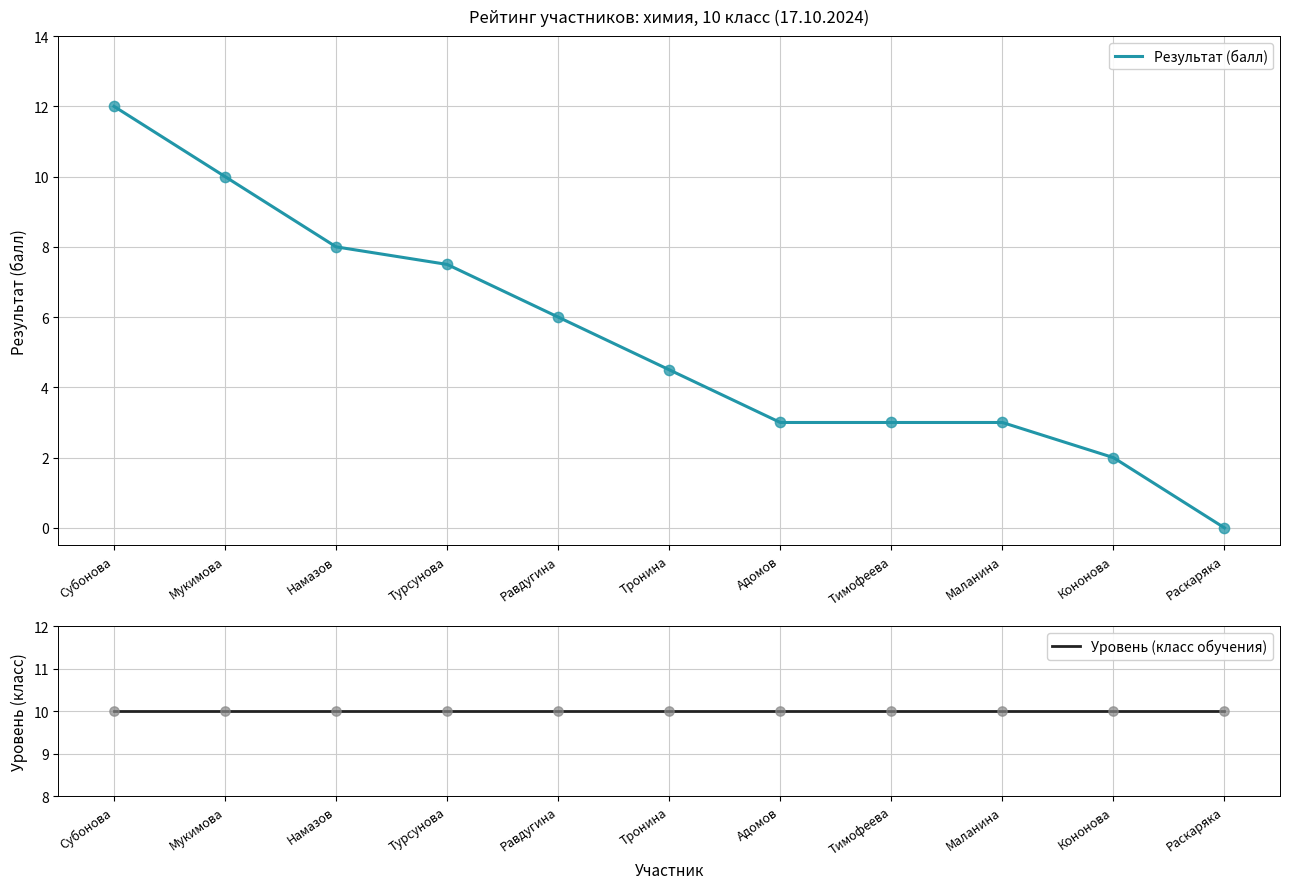

Which series reaches the maximum Y coordinate?

Результат (балл)